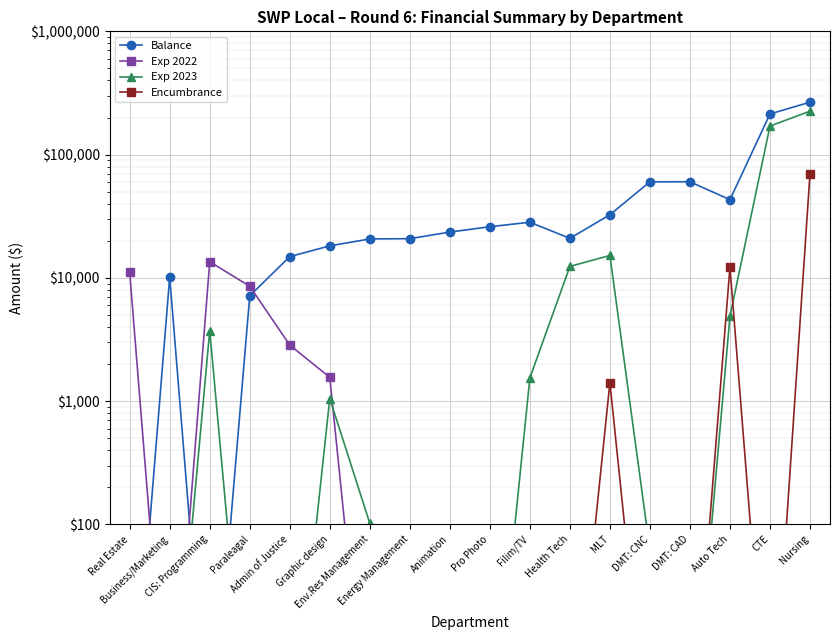

How many lines are shown in the chart?

4